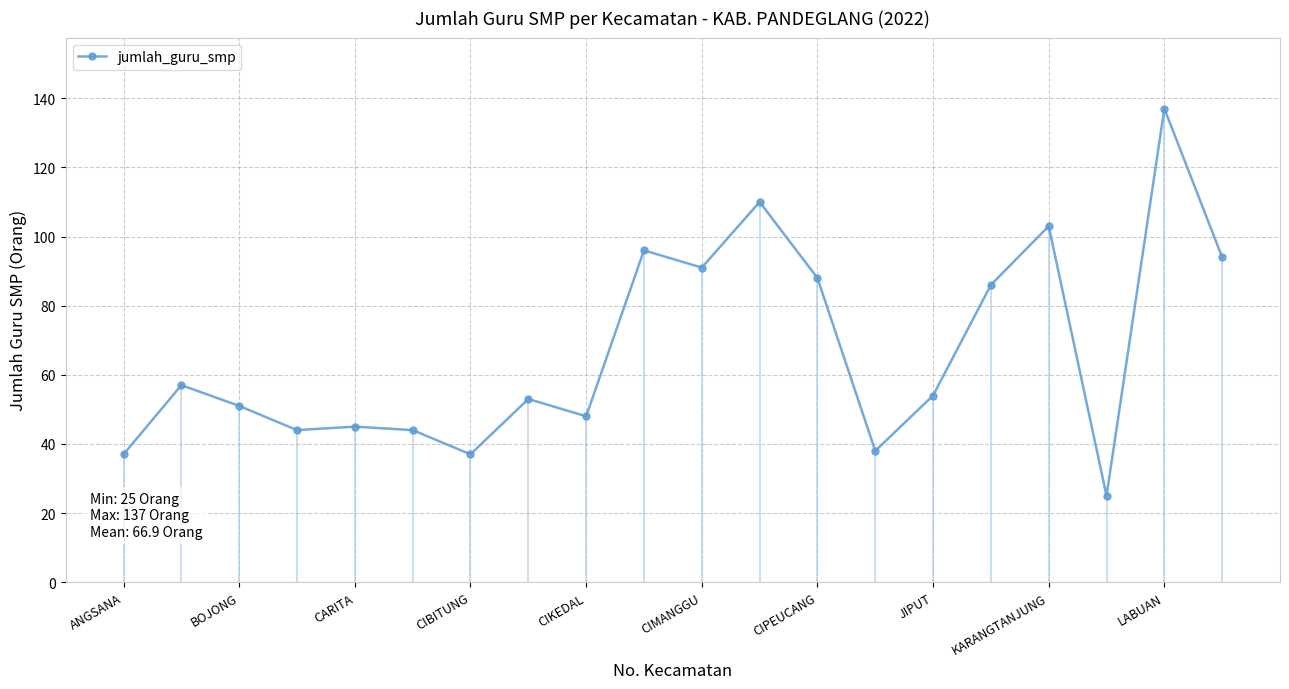

Reading left to right, list all the values displayed in this chart.

37	57	51	44	45	44	37	53	48	96	91	110	88	38	54	86	103	25	137	94